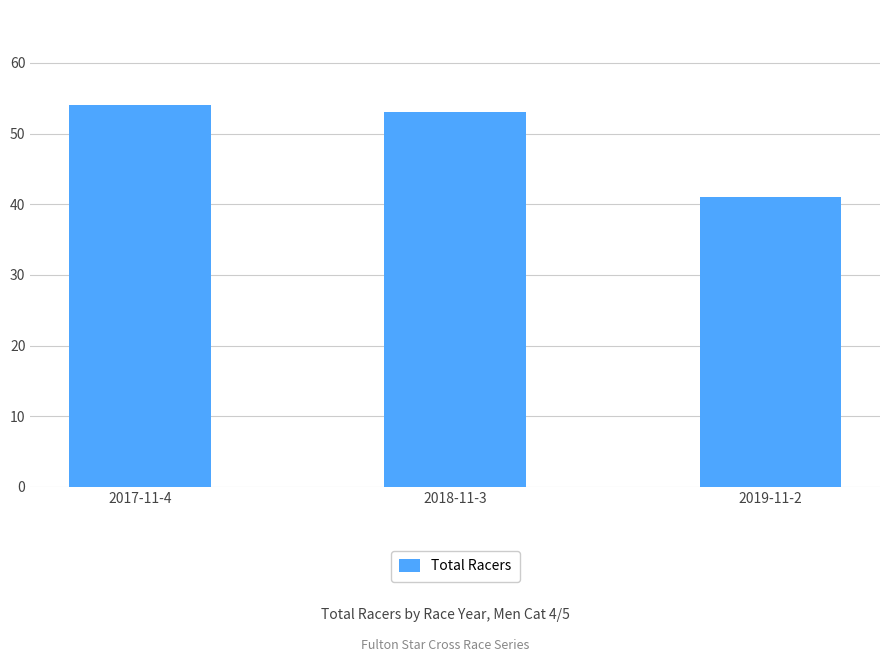

What is the smallest value displayed?

41